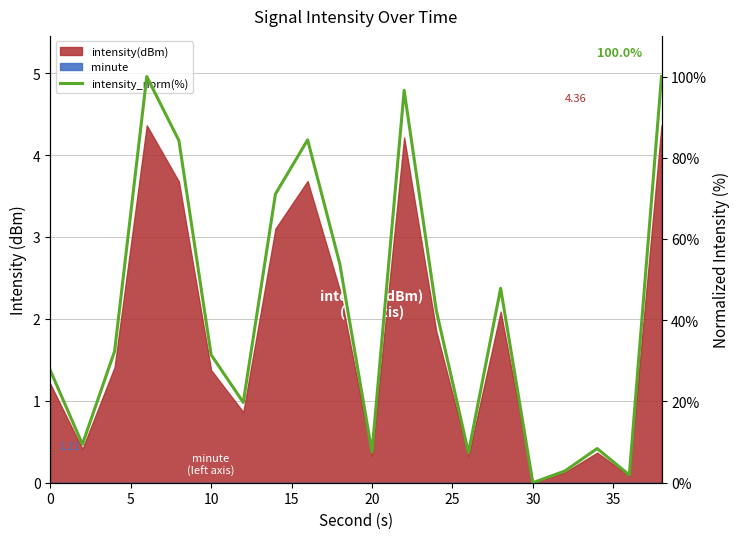

What is the ratio of the value at 10 to the value at 5?

3.4